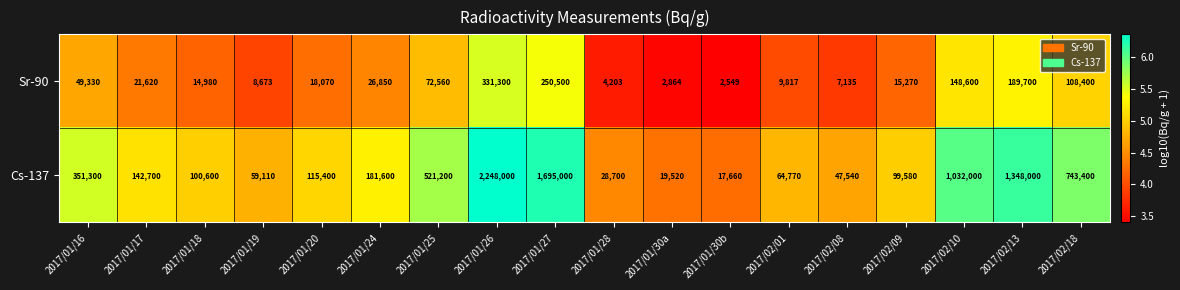

Which series has the largest range (max minus min)?

Cs-137